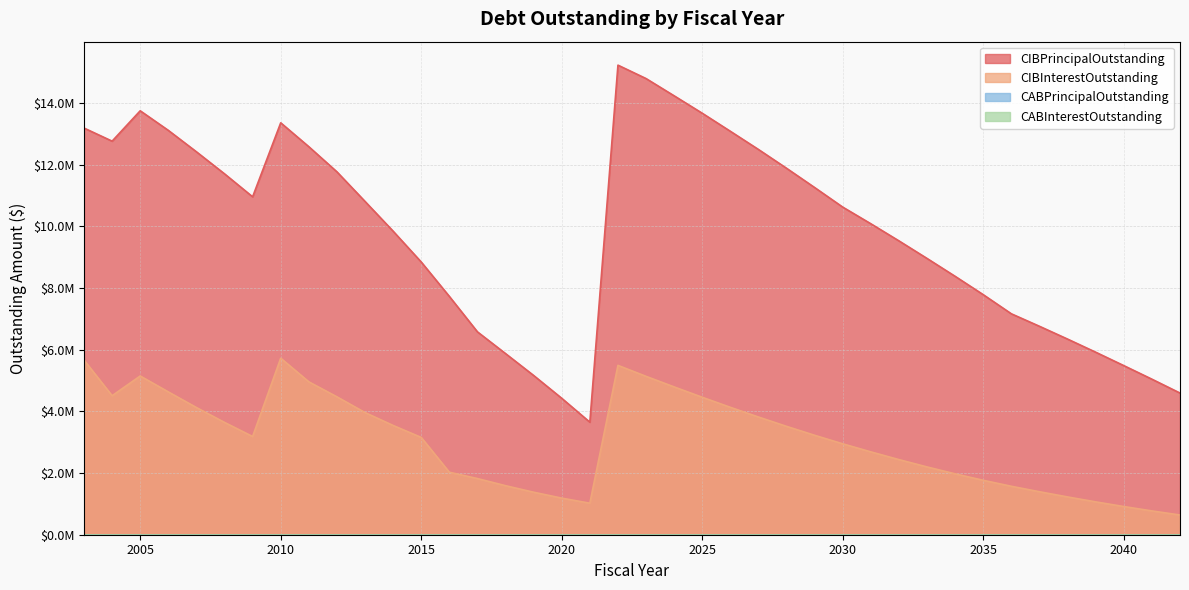

Reading right to left, list all the values displayed in this chart.

CIBPrincipalOutstanding: 4595000.0	5045000.0	5485000.0	5920000.0	6345000.0	6760000.0	7165000.0	7785000.0	8380000.0	8960000.0	9530000.0	10085000.0	10625000.0	11260000.0	11885000.0	12495000.0	13085000.0	13670000.0	14235000.0	14795000.0	15230000.0	3650000.0	4425000.0	5165000.0	5875000.0	6580000.0	7730000.0	8845000.0	9845000.0	10810000.0	11770000.0	12585000.0	13360000.0	10960000.0	11705000.0	12420000.0	13115000.0	13750000.0	12765000.0	13190000.0
CIBInterestOutstanding: 639468.0	772213.0	914286.0	1065450.5	1225327.5	1393878.0	1570933.5	1764829.0	1974229.5	2198244.5	2436167.5	2686653.0	2948230.5	3224404.0	3514518.0	3817498.0	4132234.0	4458022.0	4793736.5	5136701.5	5492716.5	1021950.0	1187110.0	1378500.0	1590065.0	1821605.0	2026822.8	3155241.2	3543765.0	3962388.8	4472432.5	4958813.8	5725927.5	3185981.2	3642707.5	4125211.2	4632275.0	5148429.4	4507979.4	5666210.0